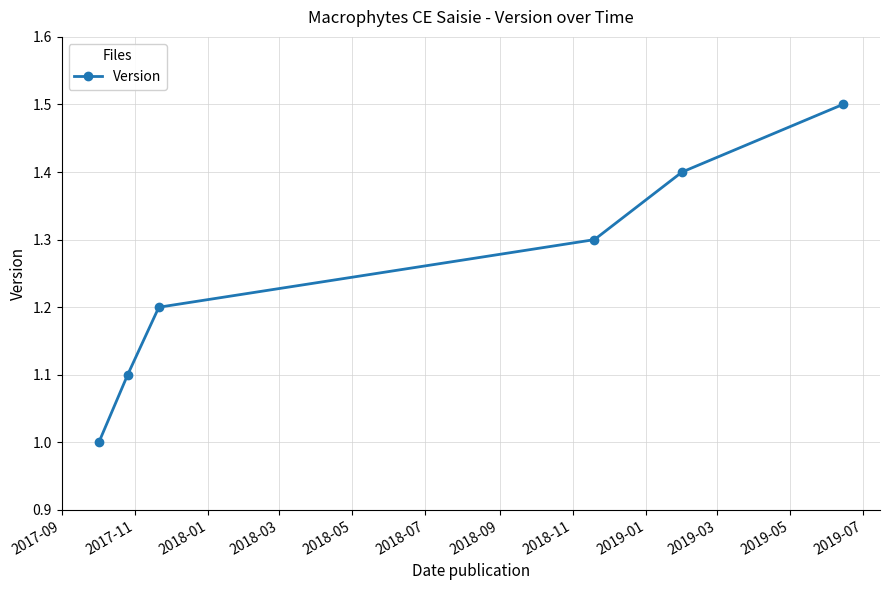

Reading right to left, what are all the values shown in this chart?

1.5	1.4	1.3	1.2	1.1	1.0